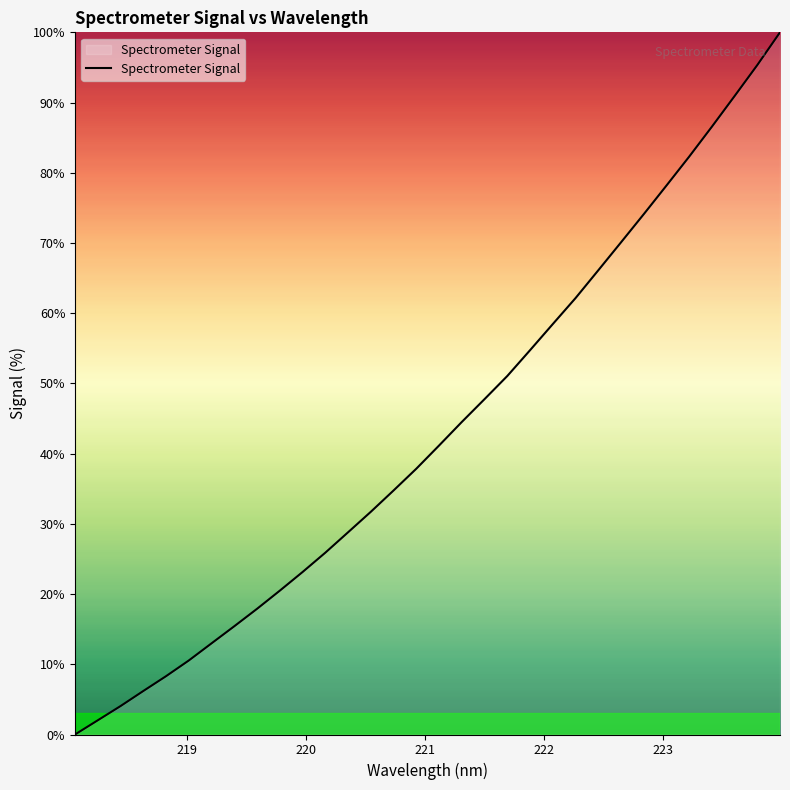

What is the difference between the maximum and minimum values?

100.0